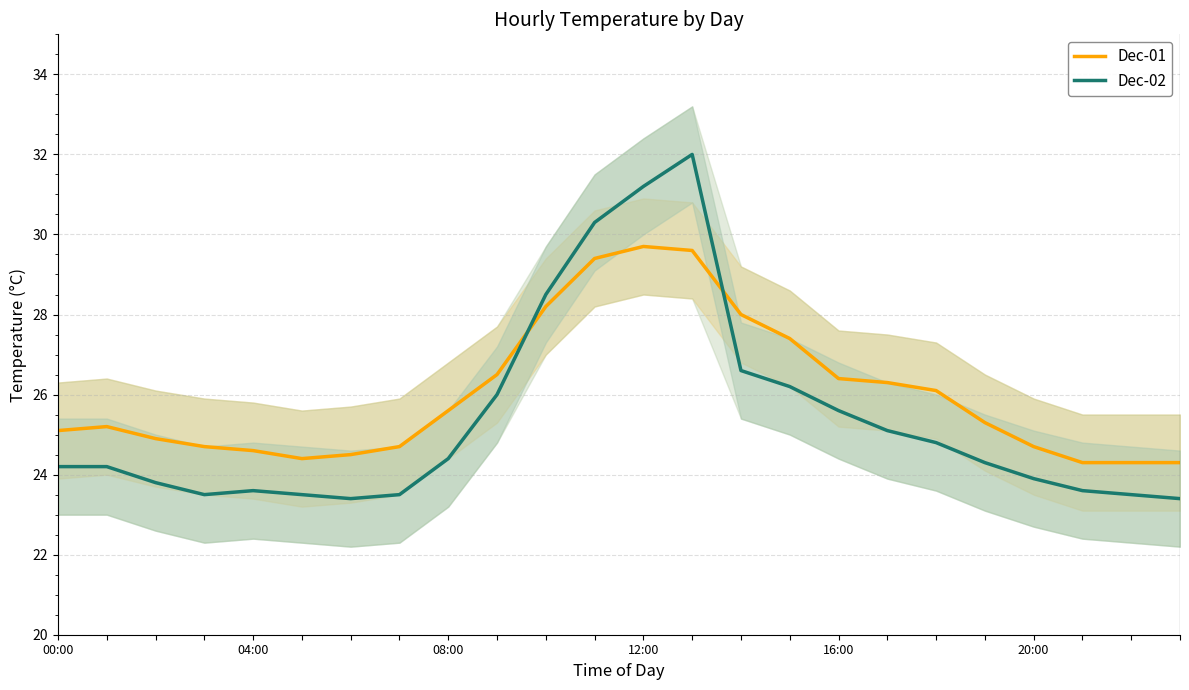

What is the label of the 6th point from the right?

18